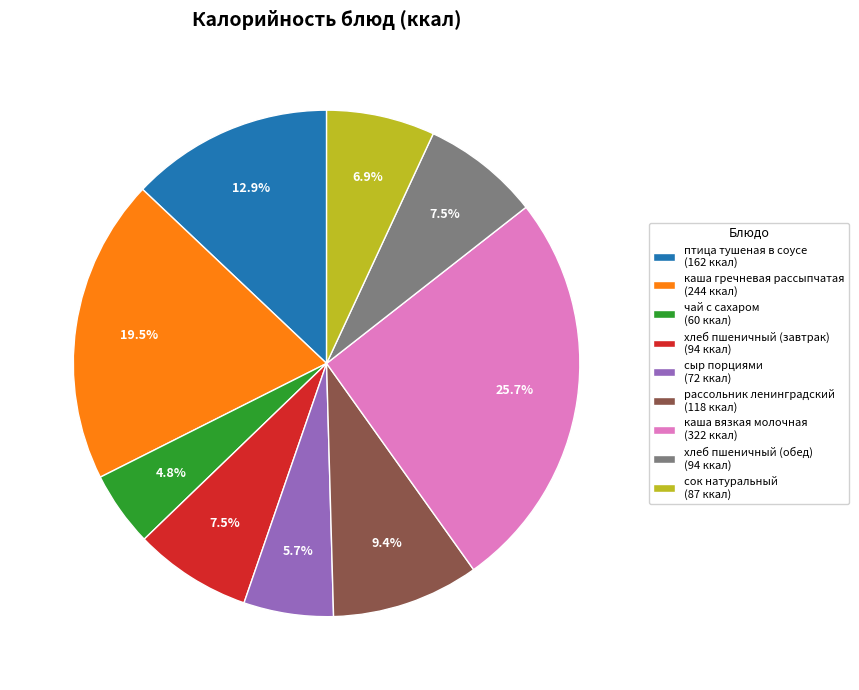

Which slice is the smallest?

чай с сахаром